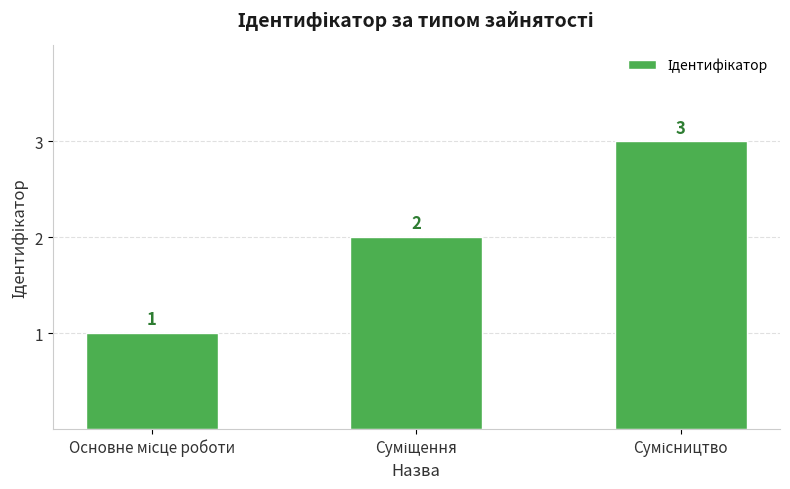

How many values are between 1 and 3?

3